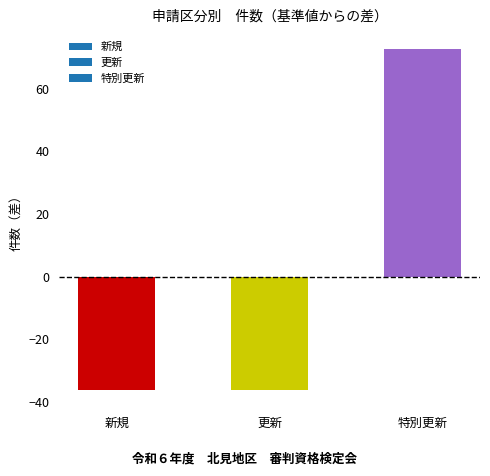

How many bars are there in total?

3